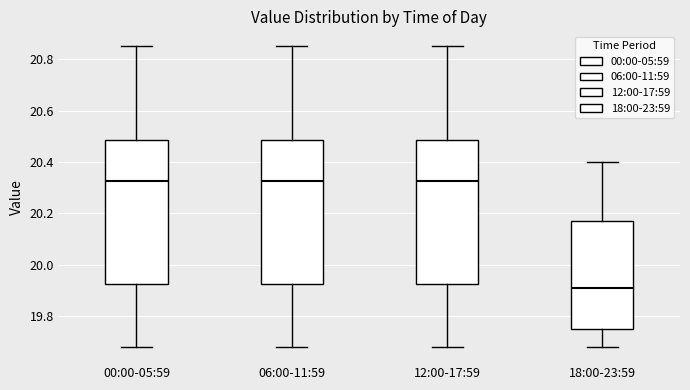

Reading left to right, transcribe this box plot: for each box, give where its median line is, the range the box spans, and where its two whiskers end, as read against the y-axis. The values are not printed on the chart, so give them approximately, as read against the axis.

00:00-05:59: median 20.32, box 19.92 to 20.48, whiskers 19.68 to 20.86
06:00-11:59: median 20.32, box 19.92 to 20.48, whiskers 19.68 to 20.86
12:00-17:59: median 20.32, box 19.92 to 20.48, whiskers 19.68 to 20.86
18:00-23:59: median 19.92, box 19.76 to 20.18, whiskers 19.68 to 20.40